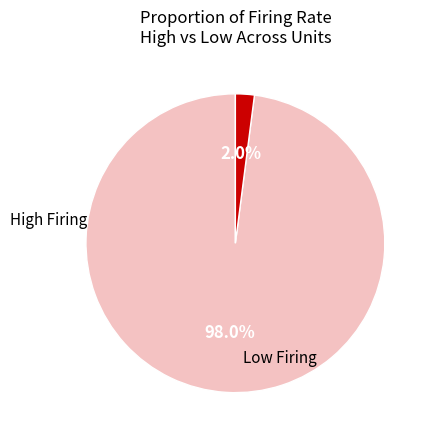

Does any single category account for the majority?

Yes